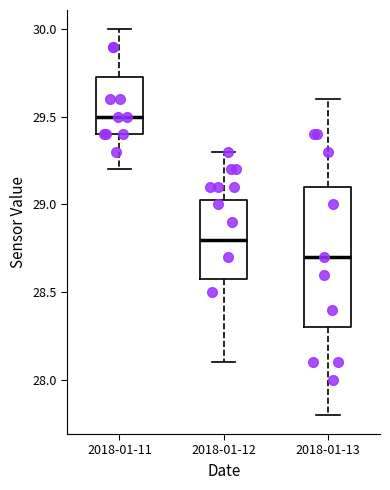

Which box is the tallest, from its lower edge to its upper edge?

2018-01-13